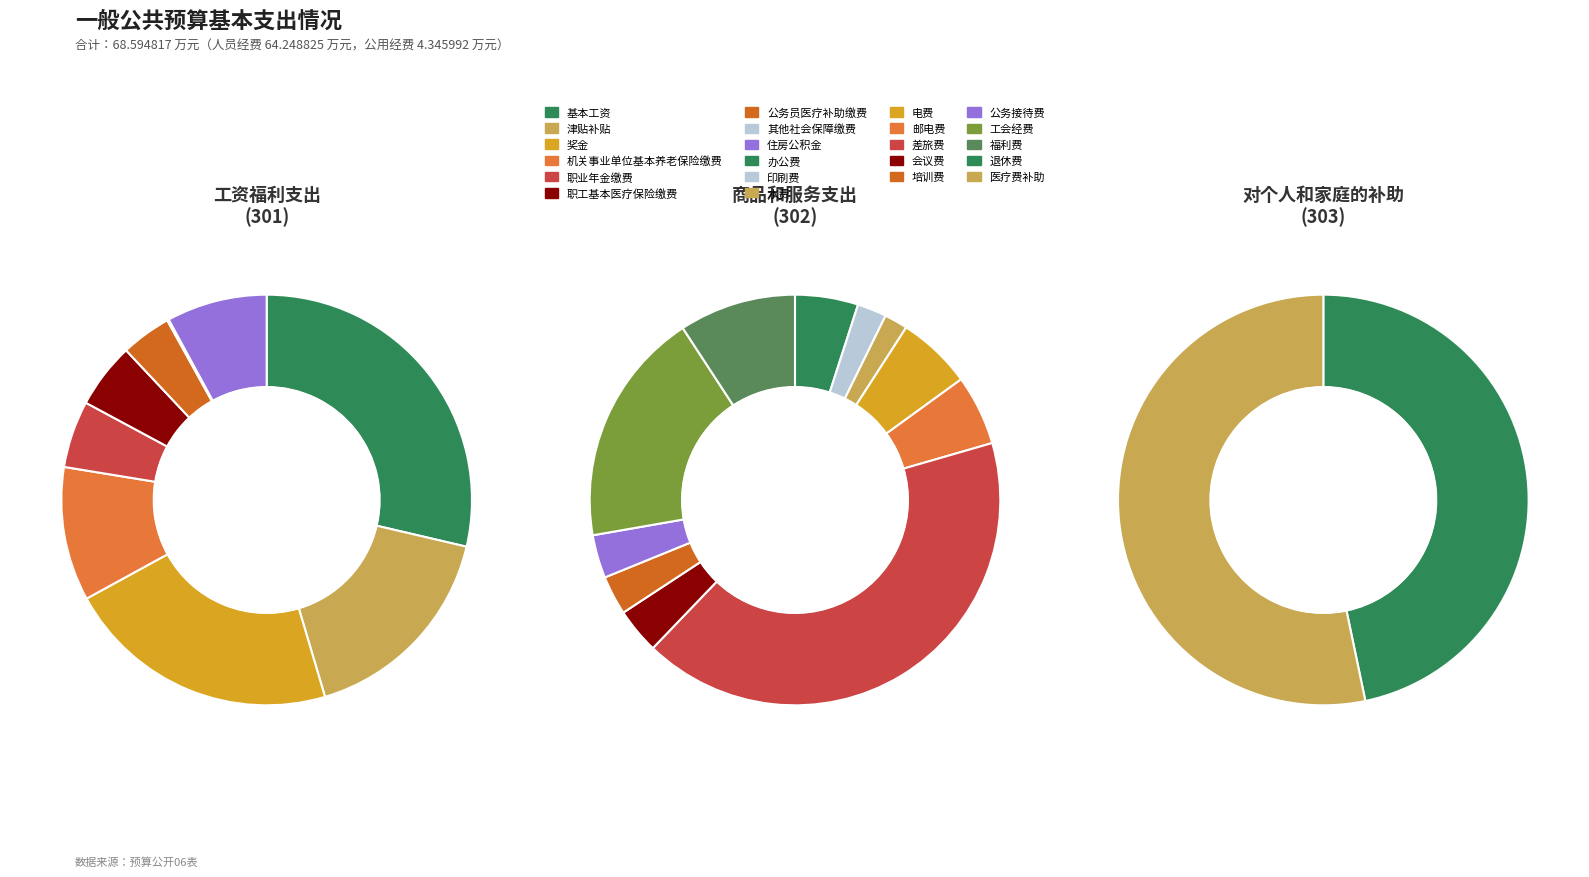

Which category accounts for the majority?

工资福利支出